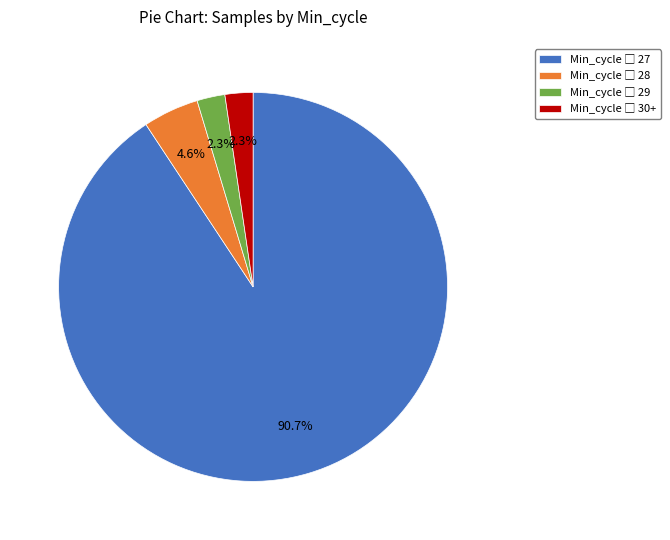

To the nearest percent, what is the average slice percentage?

25%